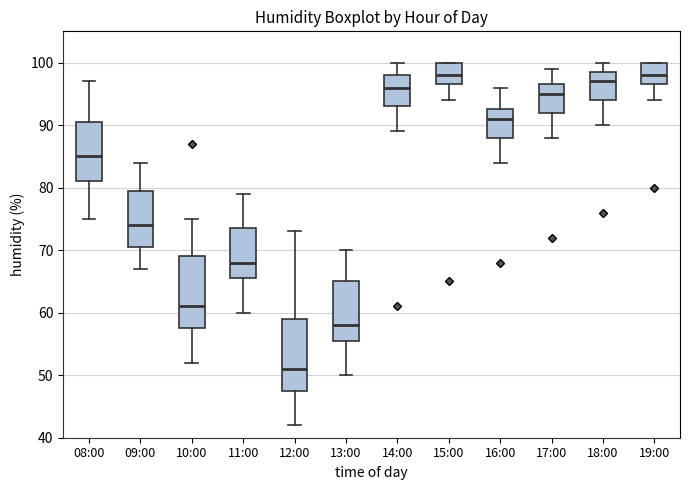

Where does the lower whisker of the box for 18:00 end on the y-axis? The values are not printed on the chart, so give them approximately, as read against the axis.

90